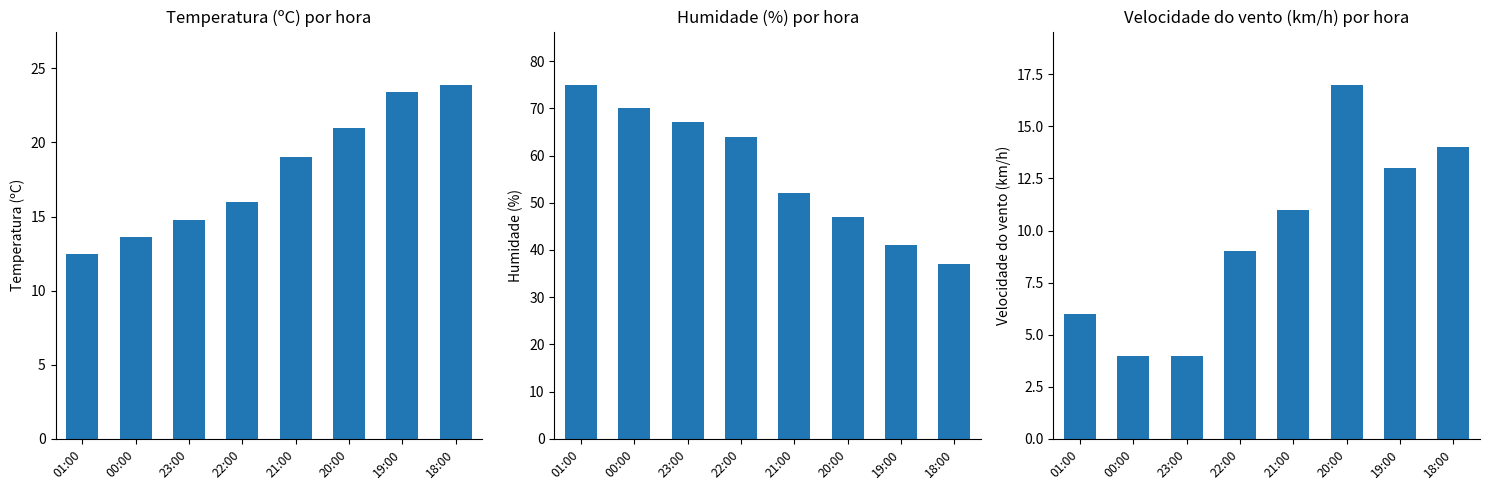

Which category has the highest value in the Humidade (%) series?

01:00